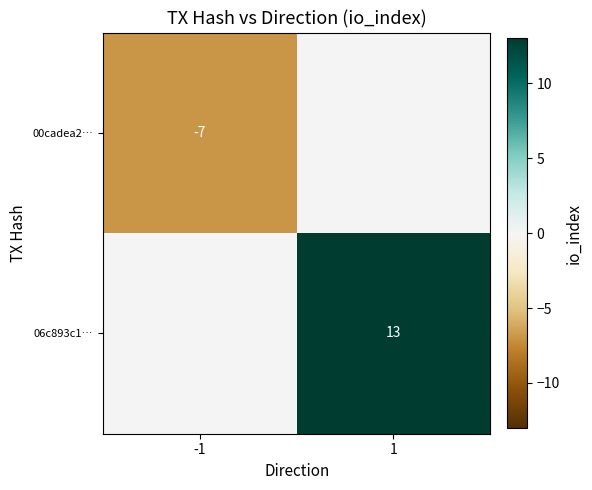

The value of 00cadea2… at -1 is -7. True or false?

True